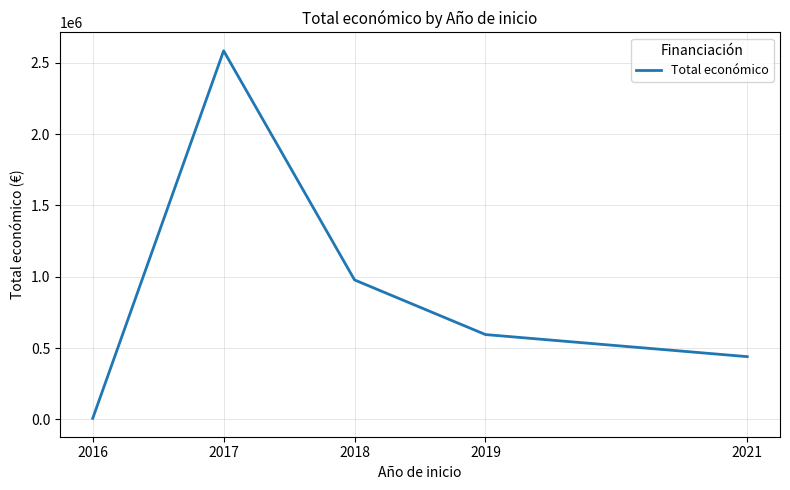

At which category does the chart reach its minimum across all series?

2016